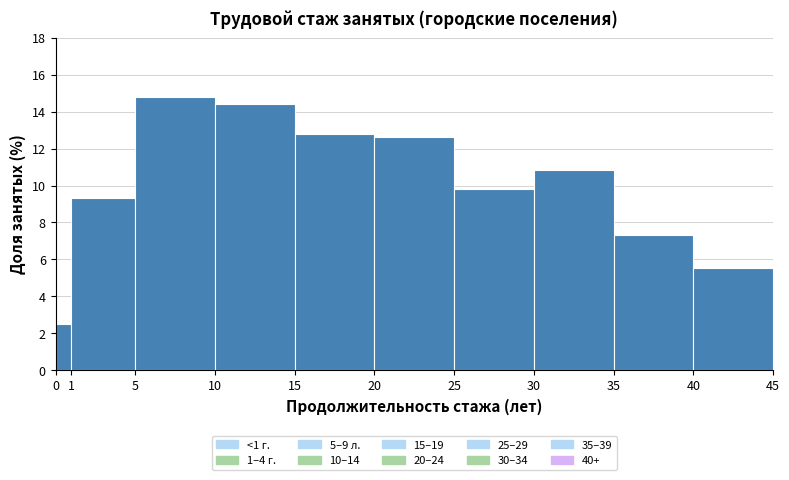

Reading left to right, transcribe this chart: for each bar, give the range it covers on the x-axis and its height. The values are not printed on the chart, so give them approximately, as read against the axis.

0 to 1: 2.6
1 to 5: 9.4
5 to 10: 14.8
10 to 15: 14.4
15 to 20: 12.8
20 to 25: 12.6
25 to 30: 9.8
30 to 35: 10.8
35 to 40: 7.4
40 to 45: 5.6